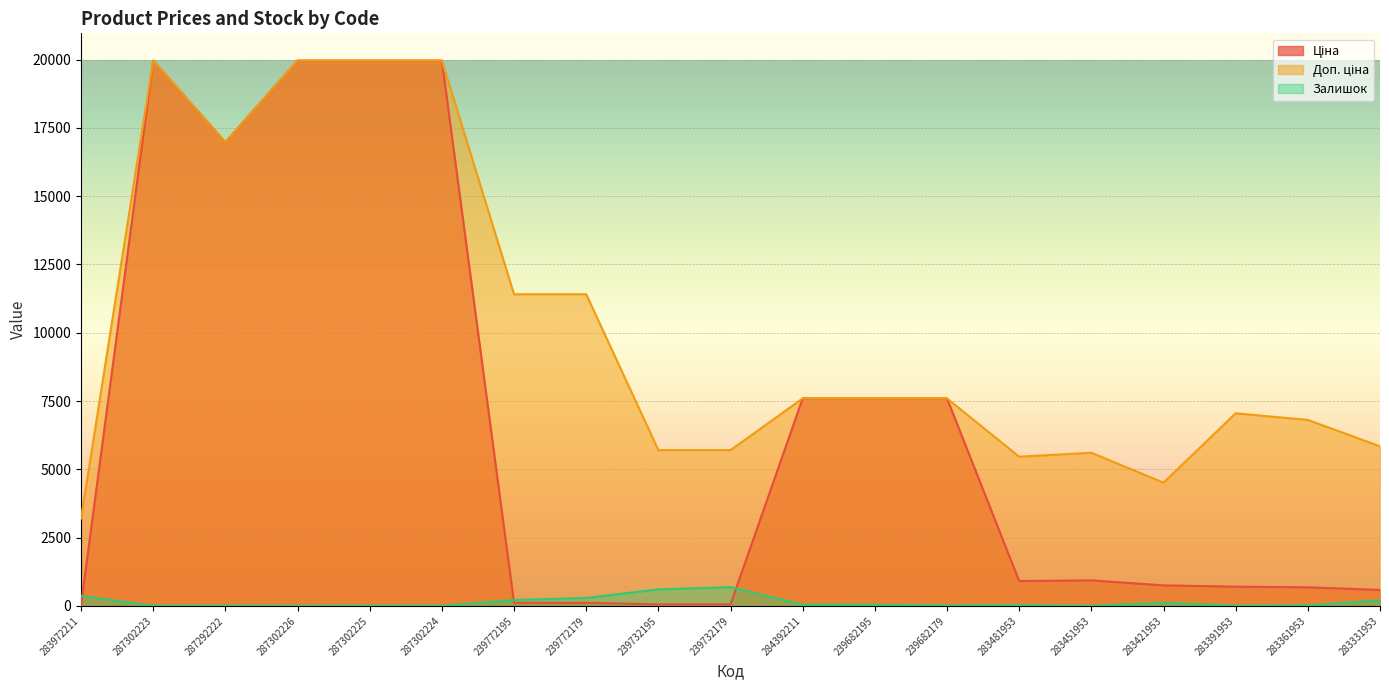

What is the sum of the Ціна values at 283331953 and 239732179?

641.4